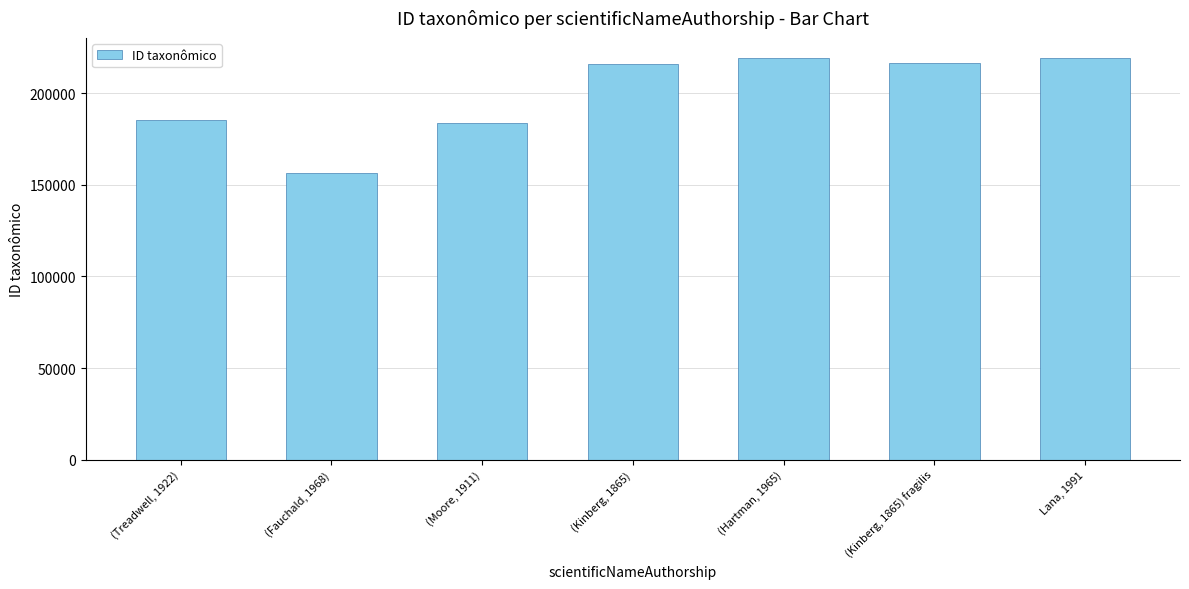

List the labels in order of value, largest first.

Lana, 1991, (Hartman, 1965), (Kinberg, 1865) fragilis, (Kinberg, 1865), (Treadwell, 1922), (Moore, 1911), (Fauchald, 1968)